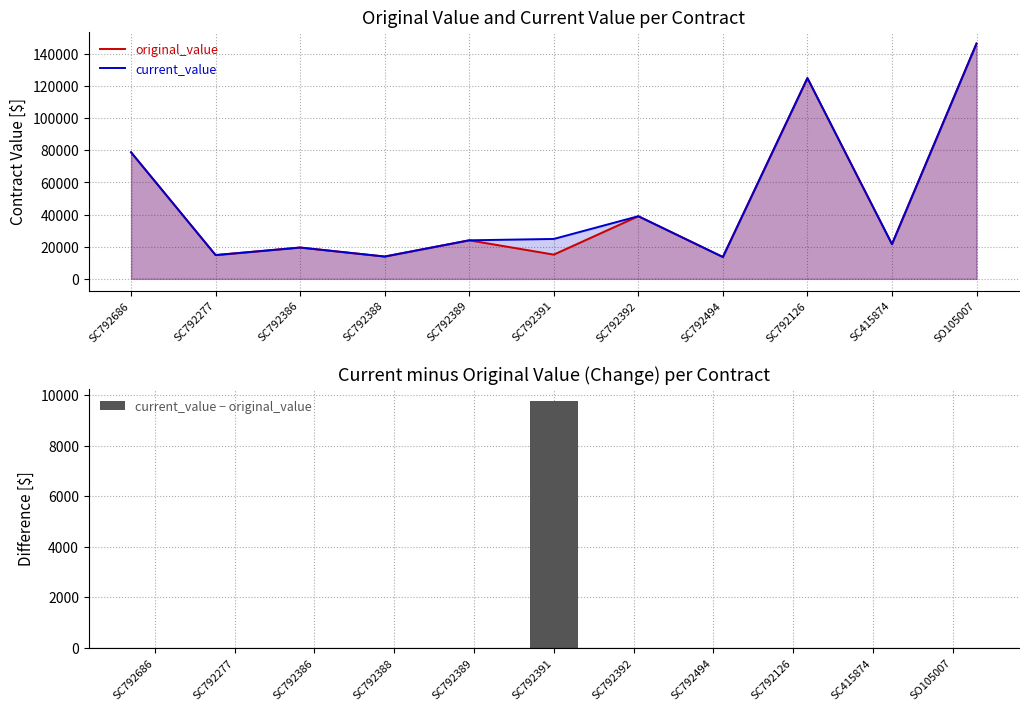

Read the original_value value at SC792392, to the nearest 10.

39000